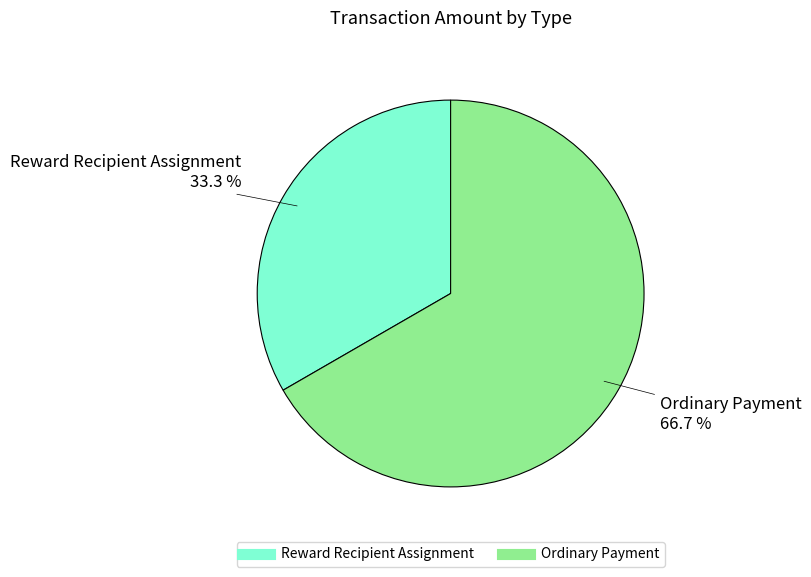

Is it true that Reward Recipient Assignment is 45% of the pie?

False